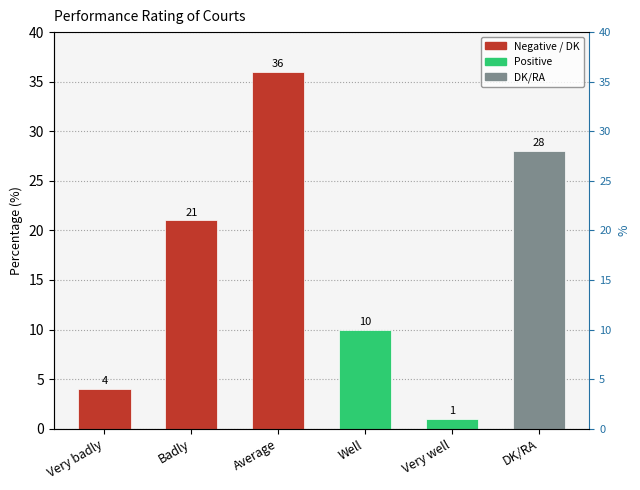

How many values are below 21?

3